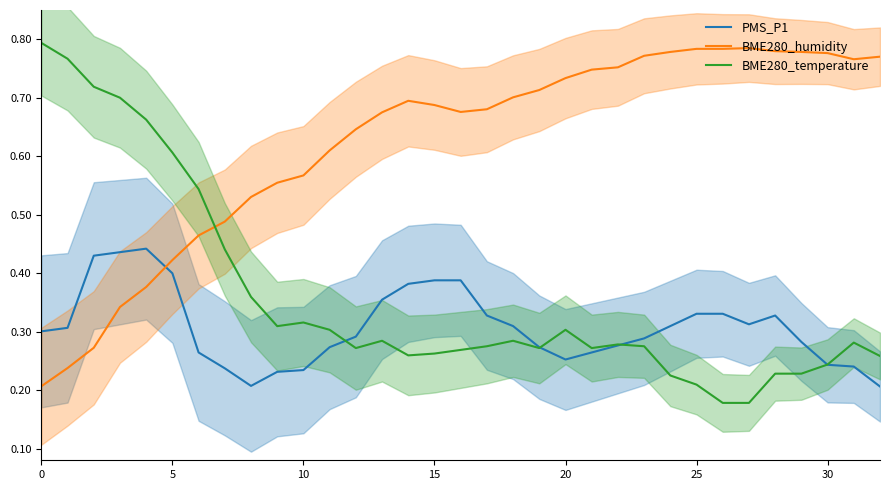

Does the chart have visible grid lines?

No